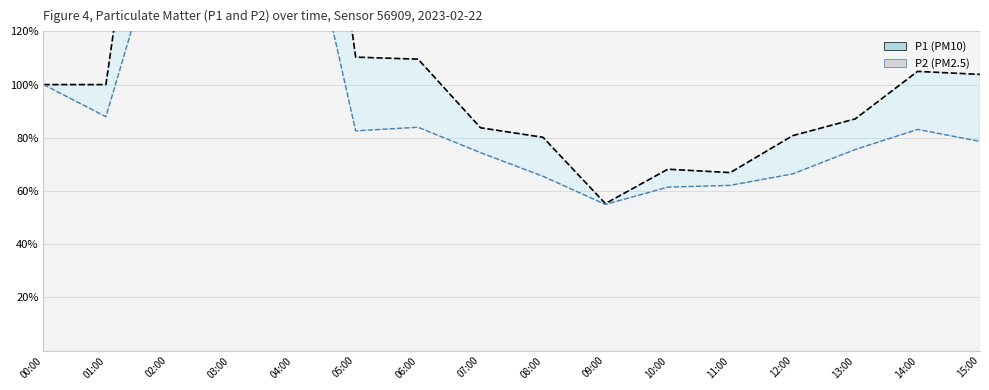

What is the average value of the P1 (PM10) series?

122.0